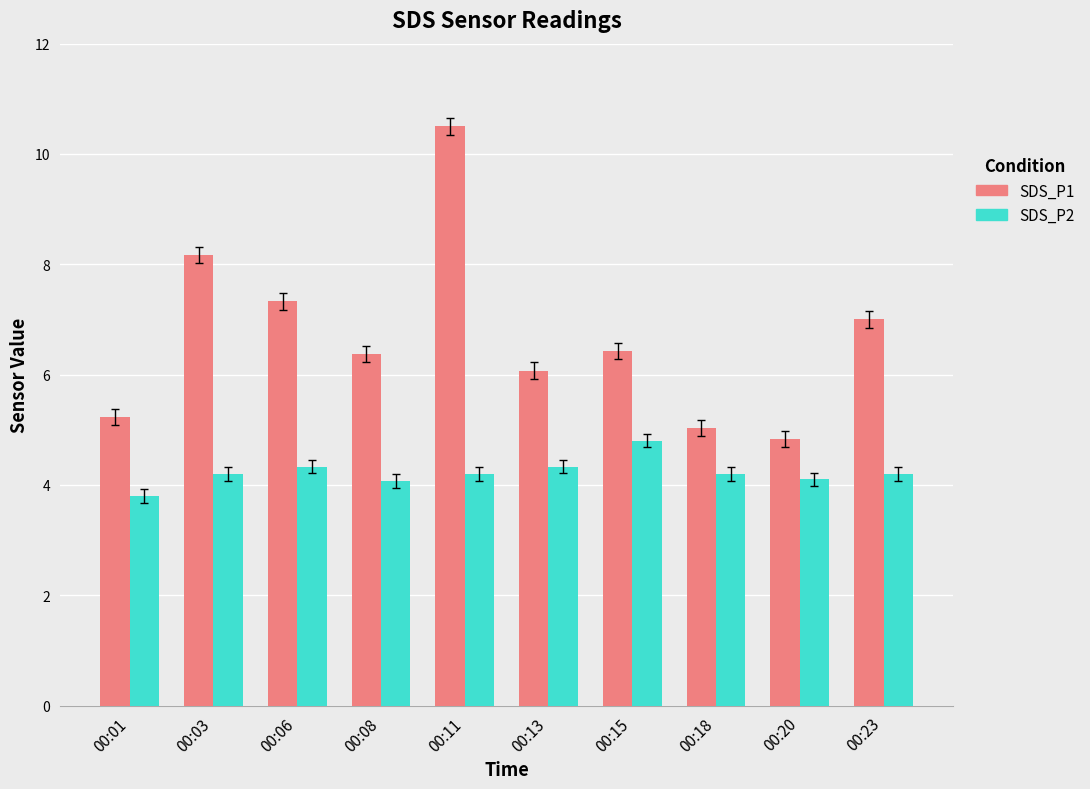

List the series in order of their peak value, lowest first.

SDS_P2, SDS_P1